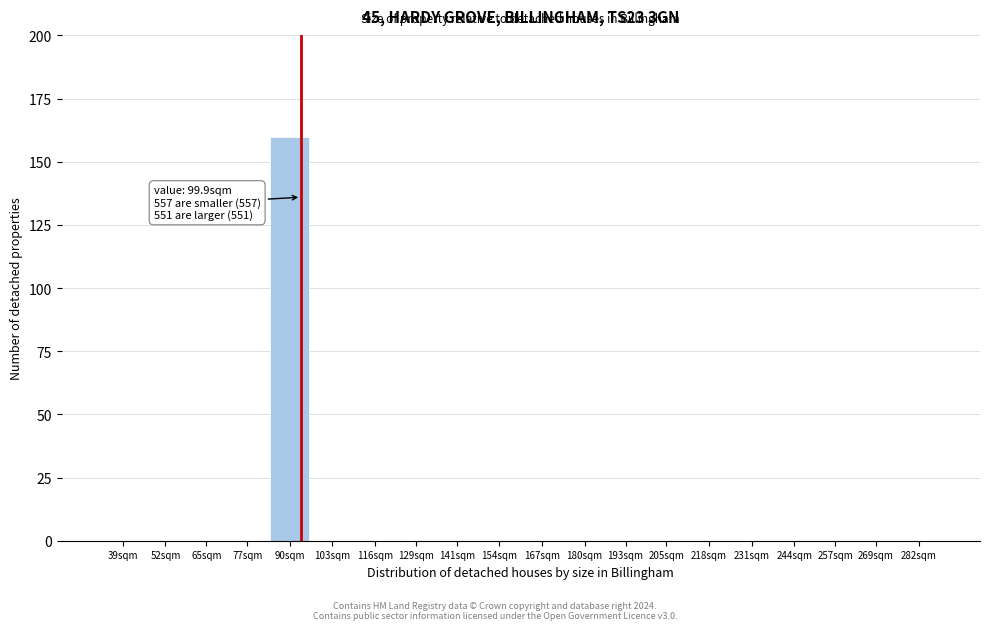

Reading left to right, extract all data points from this chart.

39sqm=0	52sqm=0	65sqm=0	77sqm=0	90sqm=160	103sqm=0	116sqm=0	129sqm=0	141sqm=0	154sqm=0	167sqm=0	180sqm=0	193sqm=0	205sqm=0	218sqm=0	231sqm=0	244sqm=0	257sqm=0	269sqm=0	282sqm=0